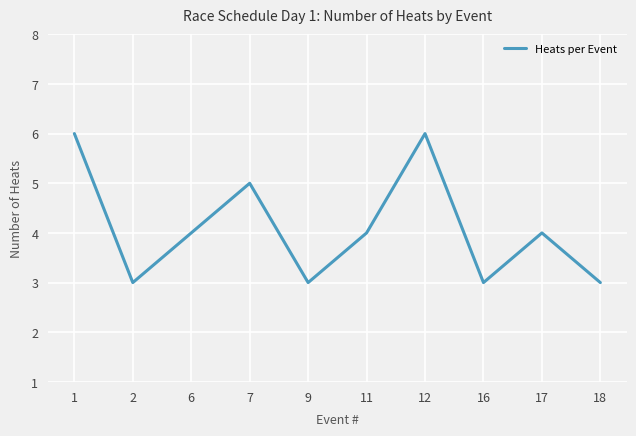

What value does the data have at 2?

3